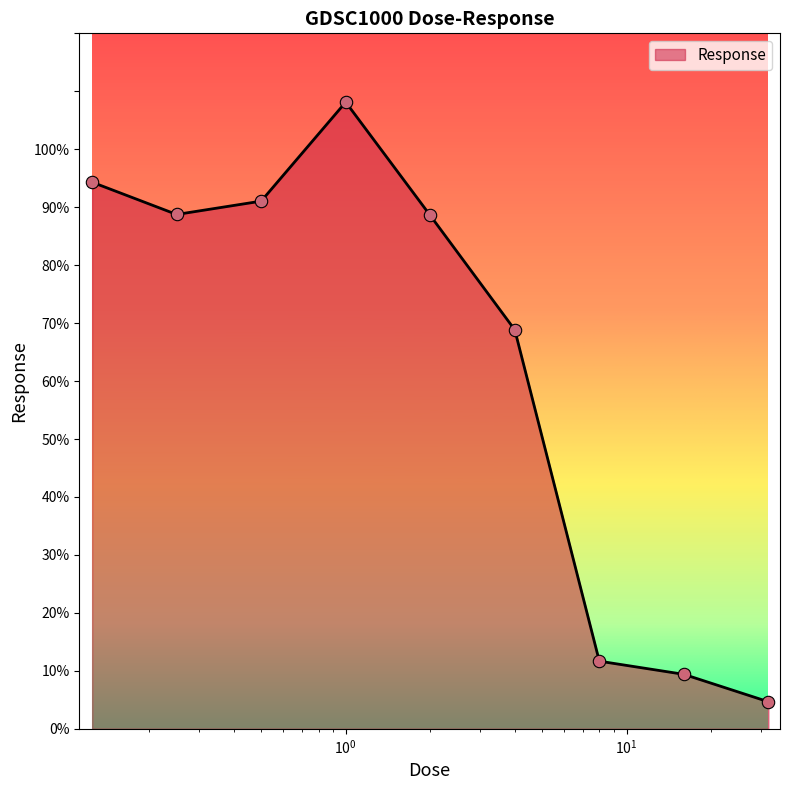

What is the minimum value shown in the chart?

4.7